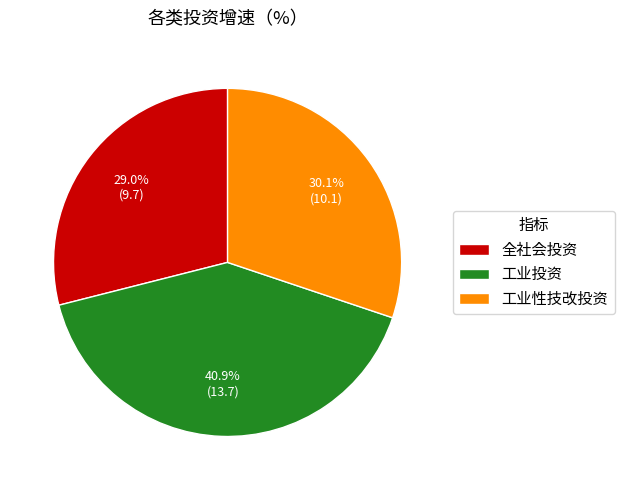

To the nearest percent, what is the difference between the largest and smallest slice percentages?

12%